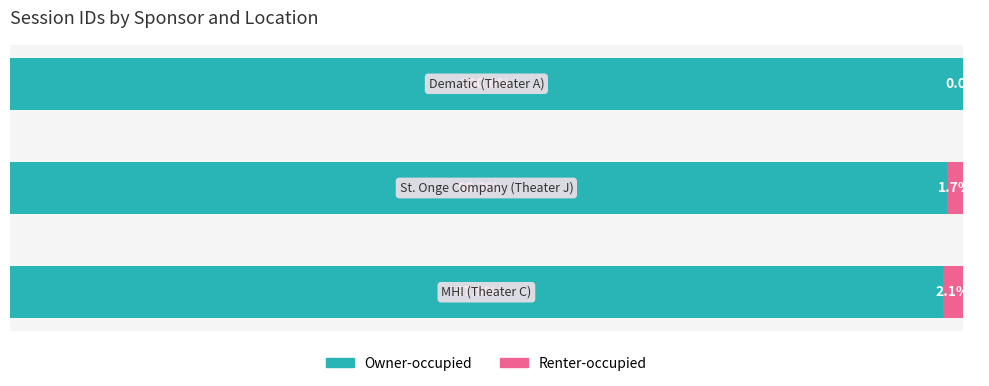

What are all the series names shown in the legend?

Owner-occupied, Renter-occupied